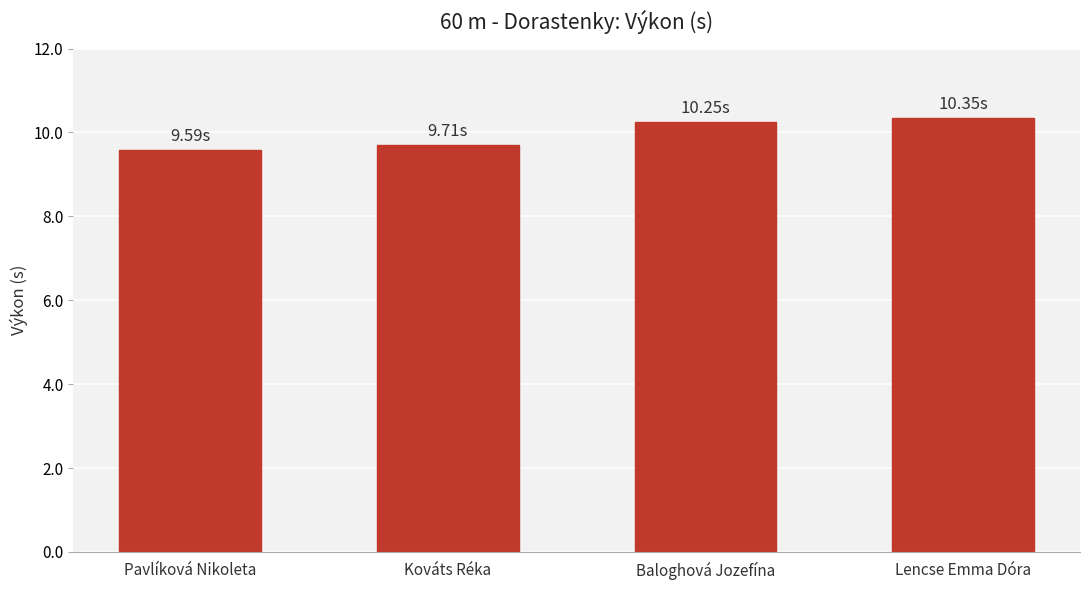

What is the change in value from Kováts Réka to Baloghová Jozefína?

+0.5